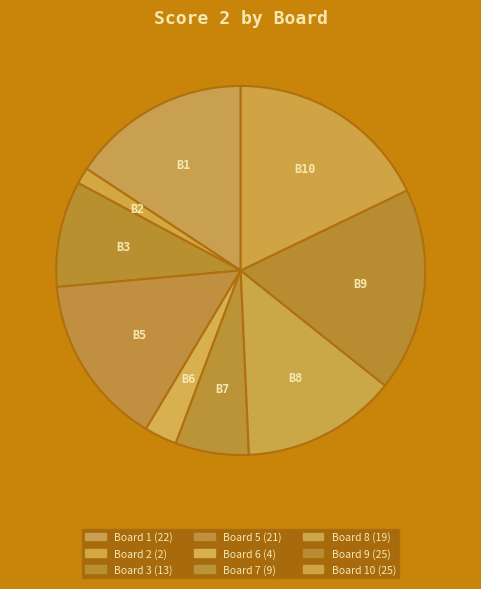

How many slices are in this pie chart?

9